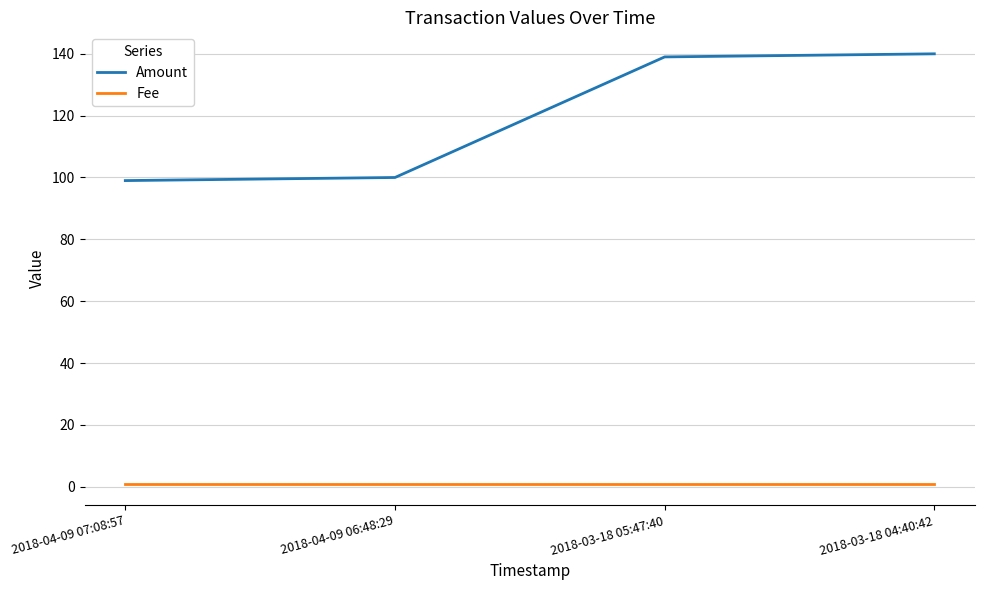

True or false: Amount has a value of 145 at 2018-04-09 06:48:29.

False